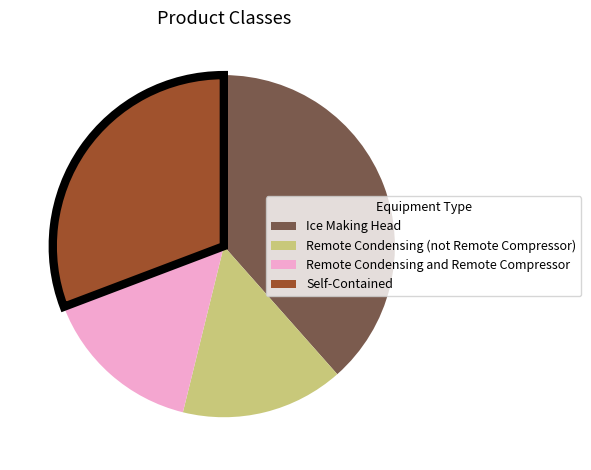

What is the ratio of the value at Self-Contained to the value at Remote Condensing and Remote Compressor?

2.0